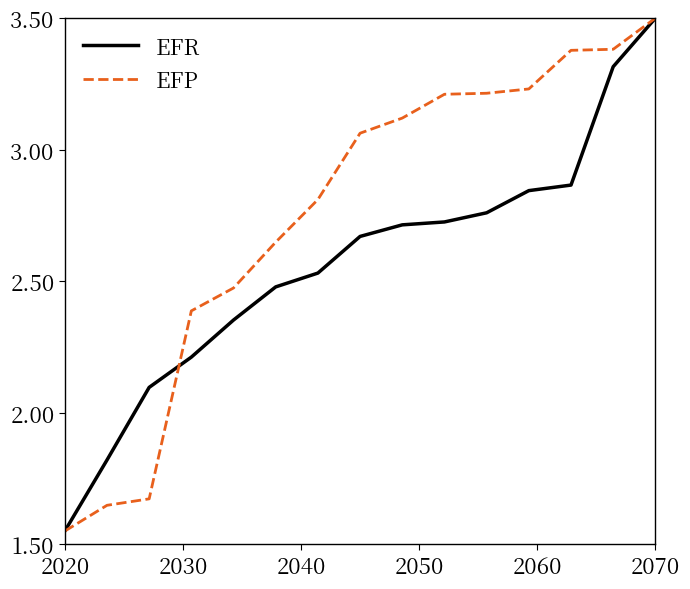

What is the sum of all EFP values?

41.3